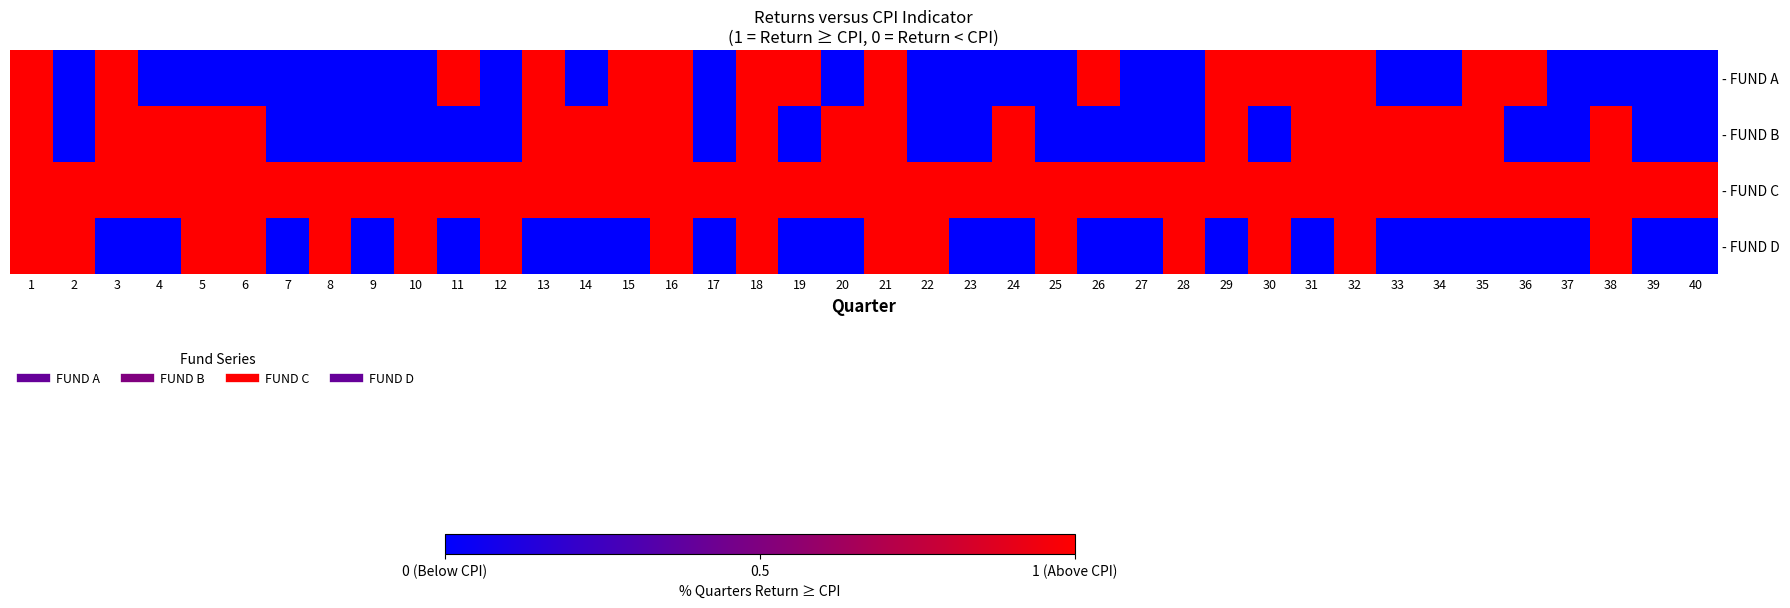

At 24, list the series in order from largest to smallest.

- FUND B, - FUND C, - FUND A, - FUND D